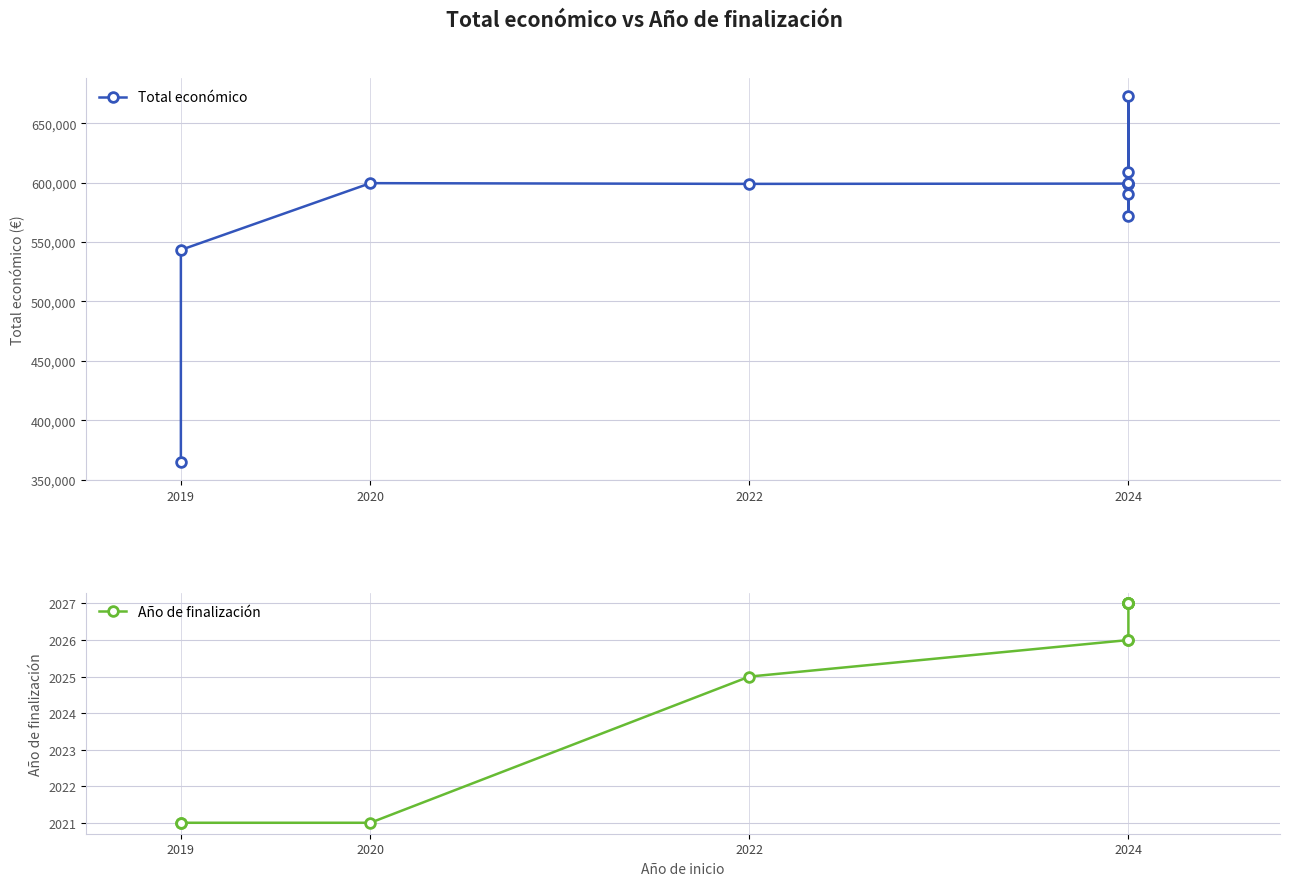

What is the difference between the maximum and minimum values in the Año de finalización series?

6